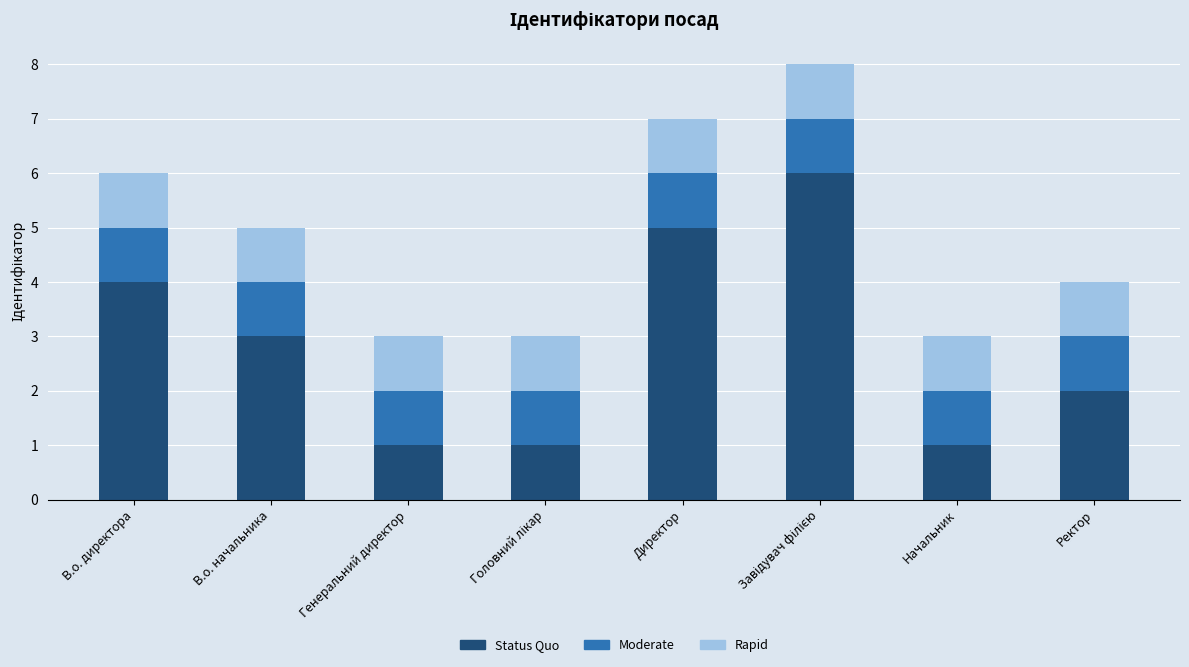

True or false: Status Quo has a value of 1 at Ректор.

False